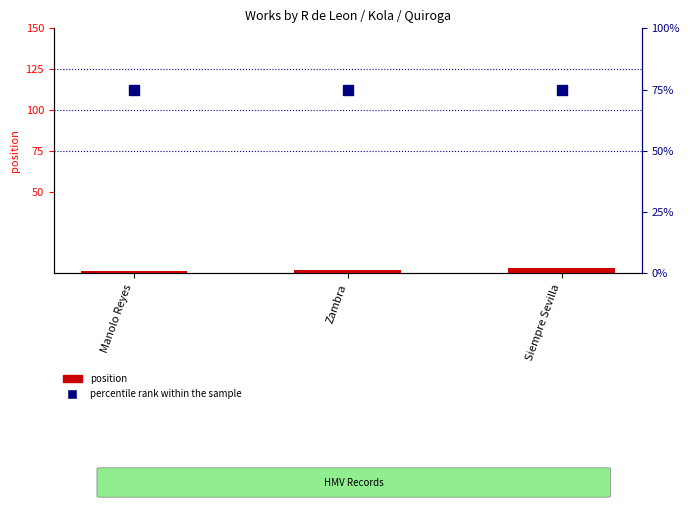

Reading left to right, extract all data points from this chart.

position: 1	2	3
percentile rank within the sample: 75	75	75